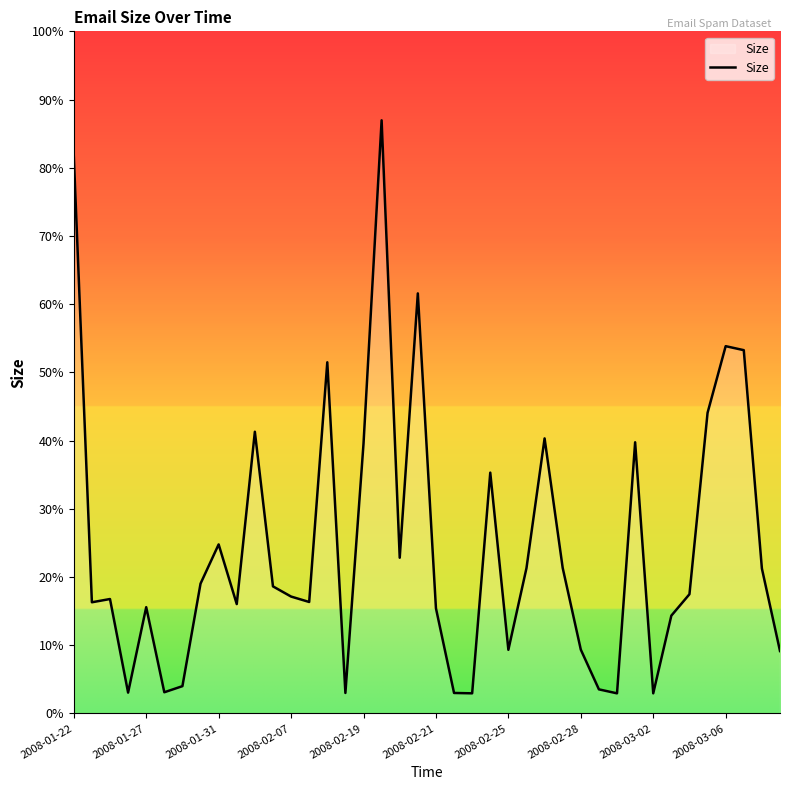

Does the chart display data point markers on the line(s)?

No